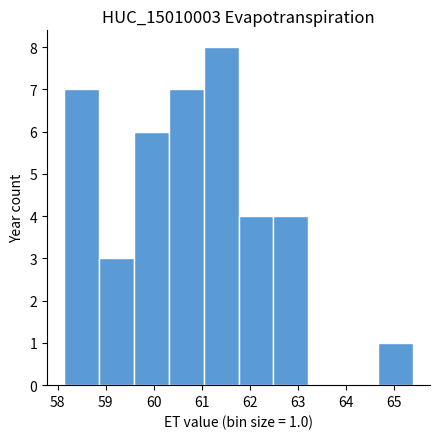

Over which range of the x-axis is the bar tallest?

61.0 to 61.8